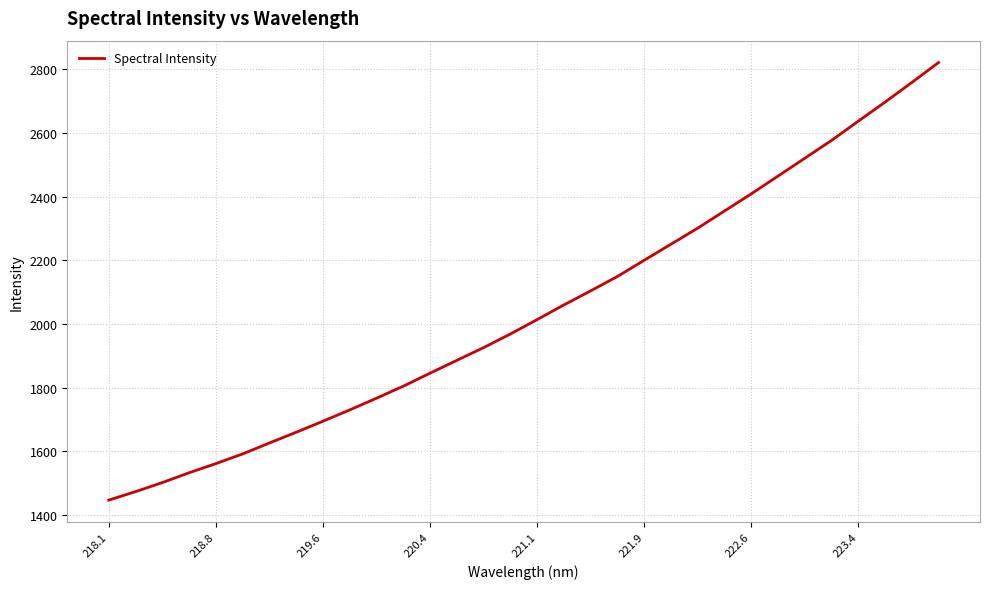

What is the minimum value shown in the chart?

1446.6